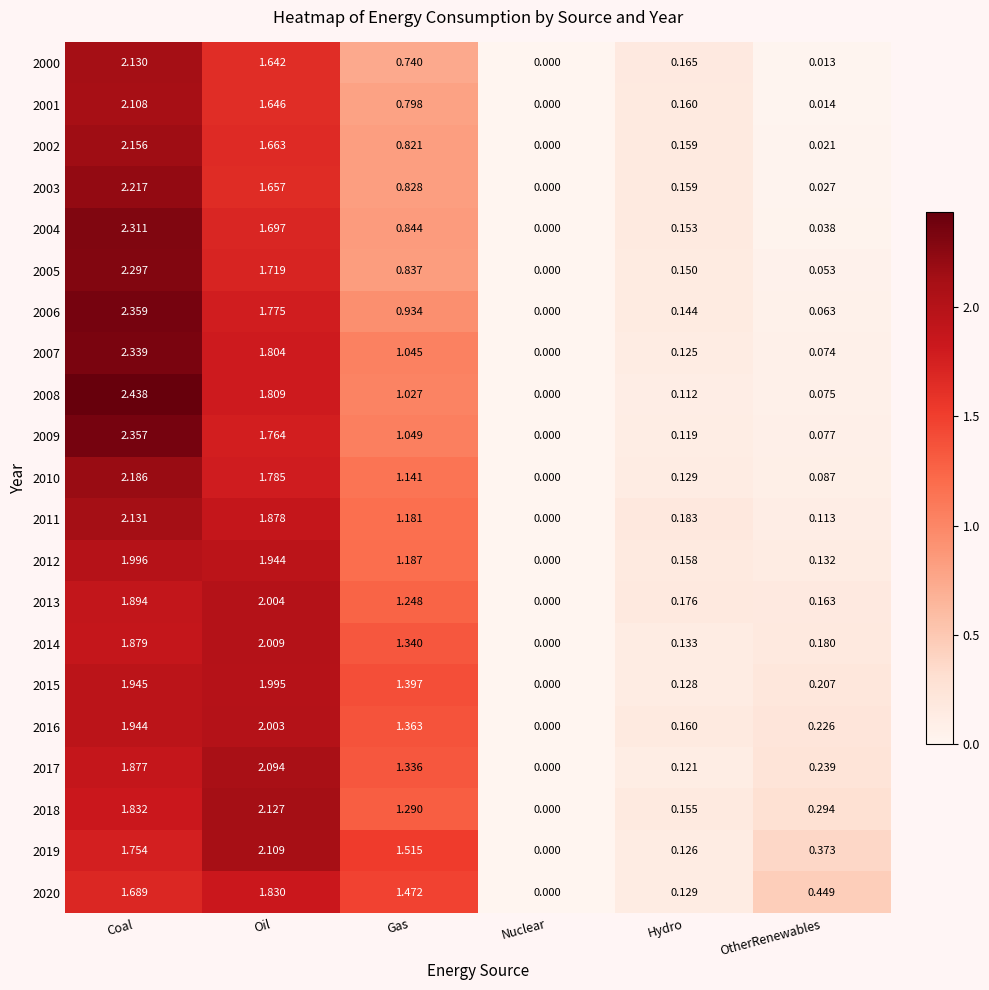

At which category is the sum across all series the highest?

Coal